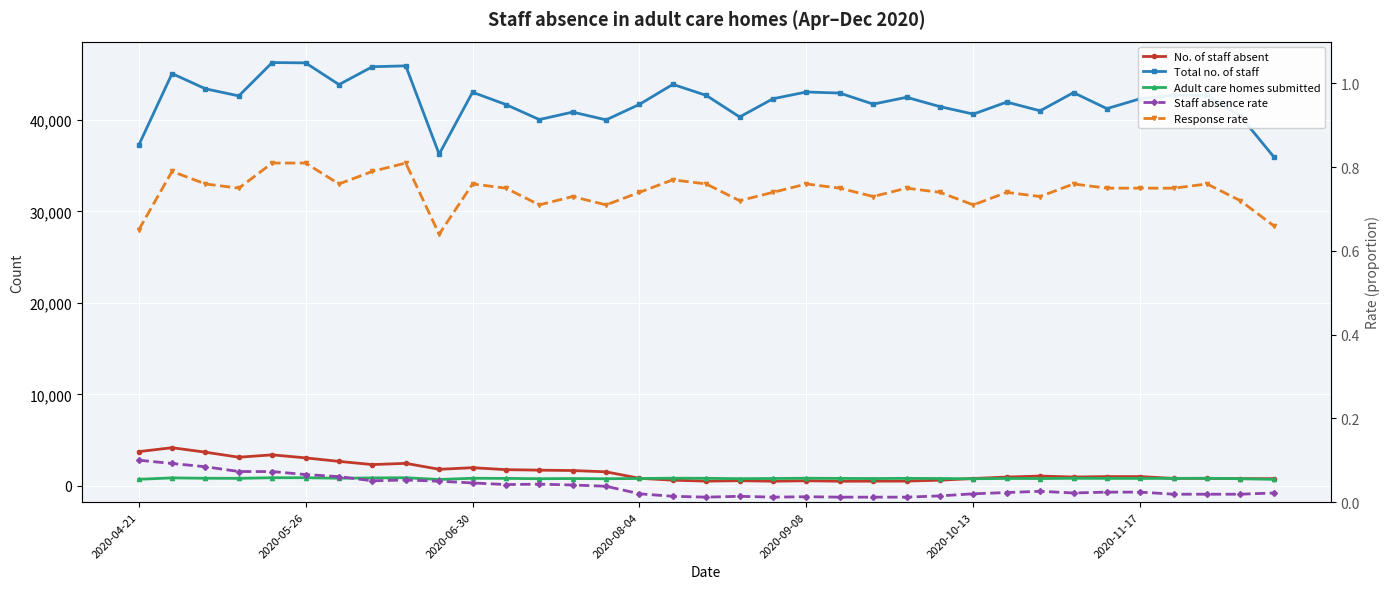

Is it true that Adult care homes submitted equals 492.5 at 2020-08-04?

False